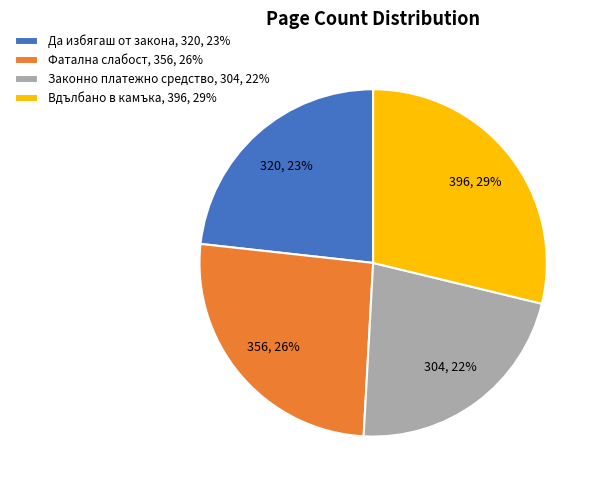

Which slice is the largest?

Вдълбано в камъка